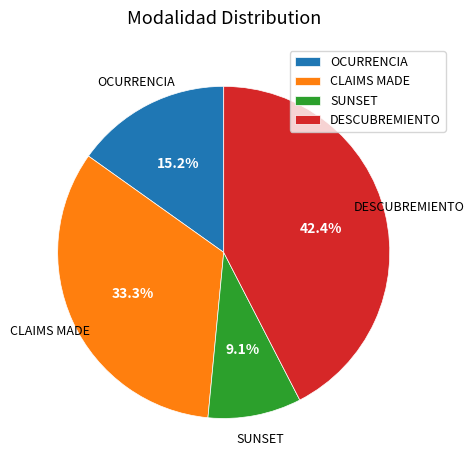

What percentage is the SUNSET slice, to the nearest percent?

9%